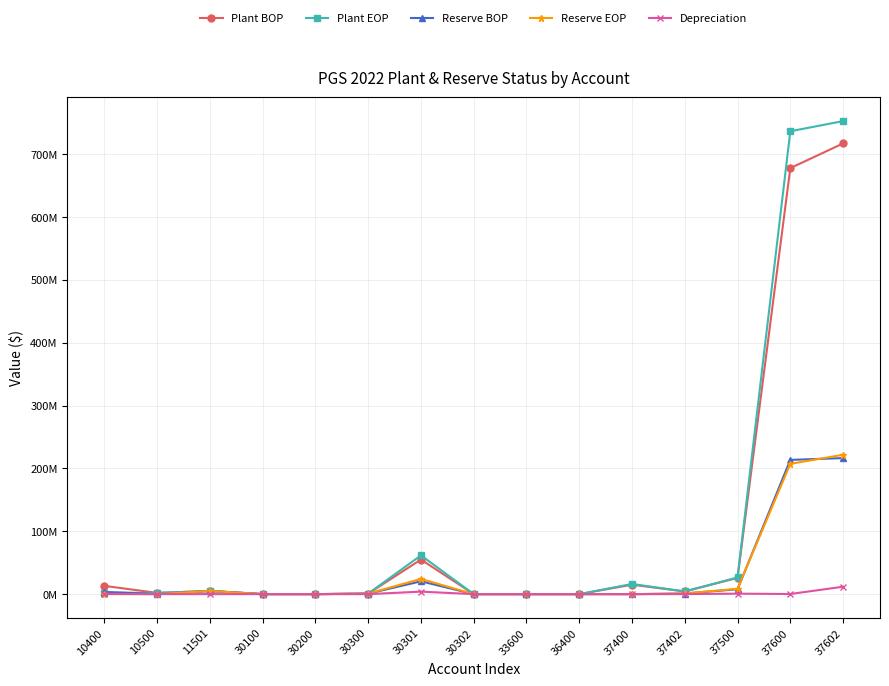

In Reserve EOP, how many points are lower than both neighbors (excluding endpoints)?

1